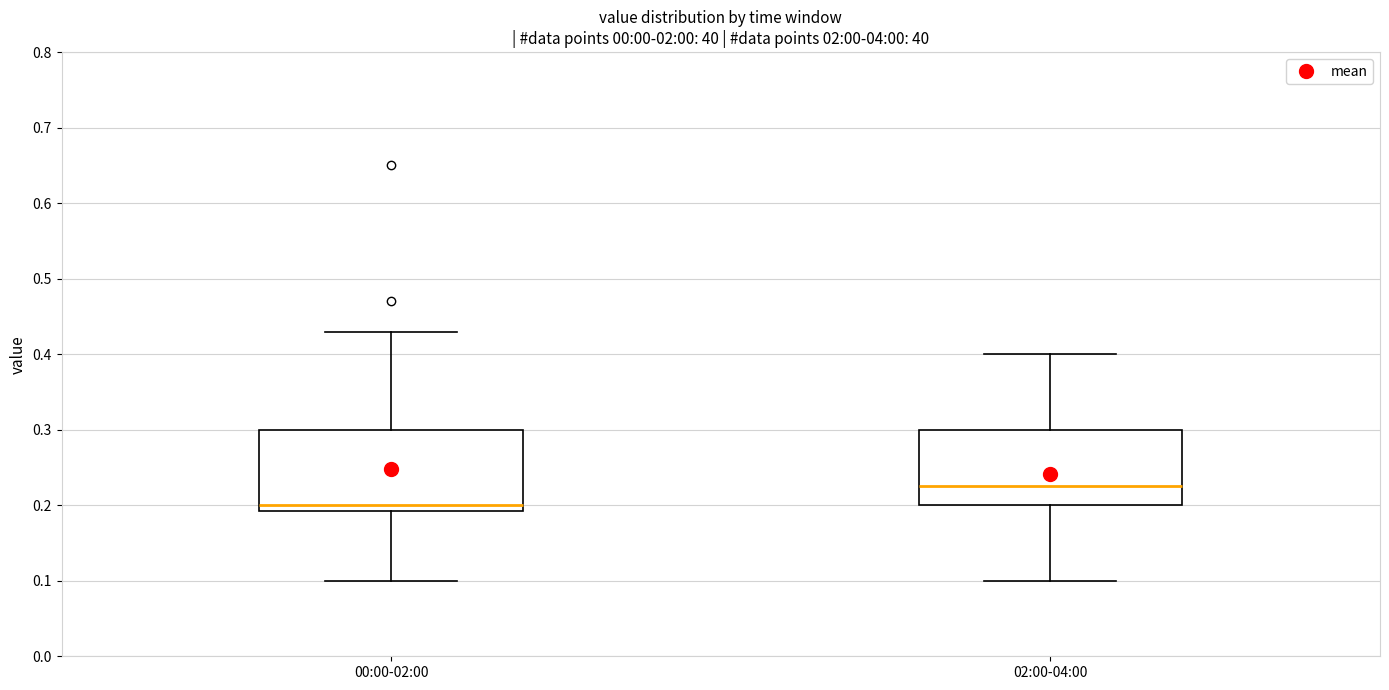

Reading left to right, transcribe this box plot: for each box, give where its median line is, the range the box spans, and where its two whiskers end, as read against the y-axis. The values are not printed on the chart, so give them approximately, as read against the axis.

00:00-02:00: median 0.20, box 0.19 to 0.30, whiskers 0.10 to 0.43
02:00-04:00: median 0.23, box 0.20 to 0.30, whiskers 0.10 to 0.40